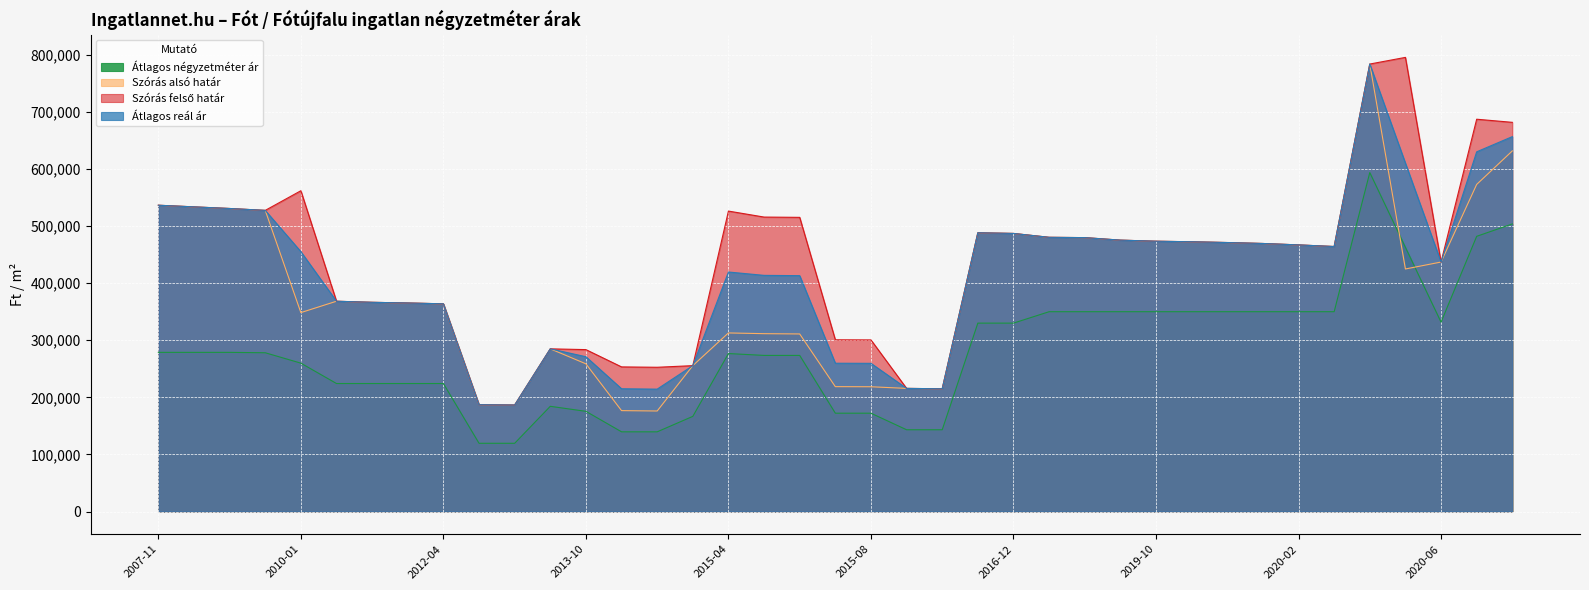

What are all the series names shown in the legend?

Átlagos négyzetméter ár, Szórás alsó határ, Szórás felső határ, Átlagos reál ár